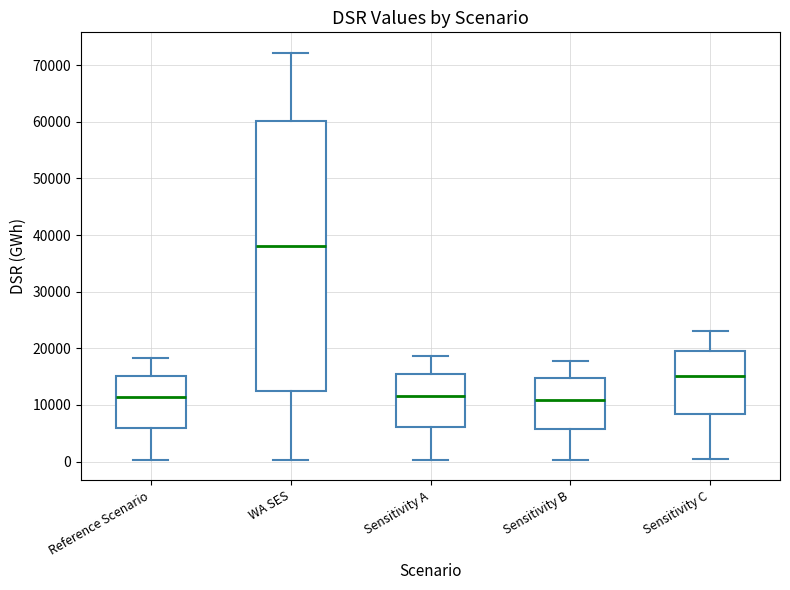

Where does the median line of the box for WA SES sit on the y-axis? The values are not printed on the chart, so give them approximately, as read against the axis.

38000